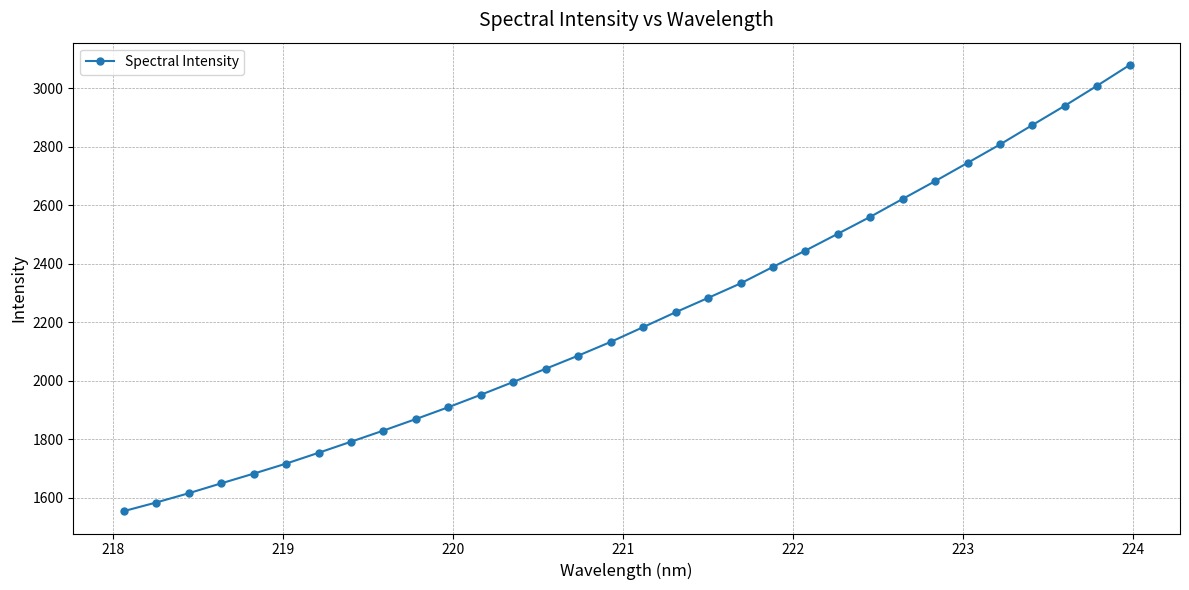

True or false: the data has more than 2 interior local peaks.

False